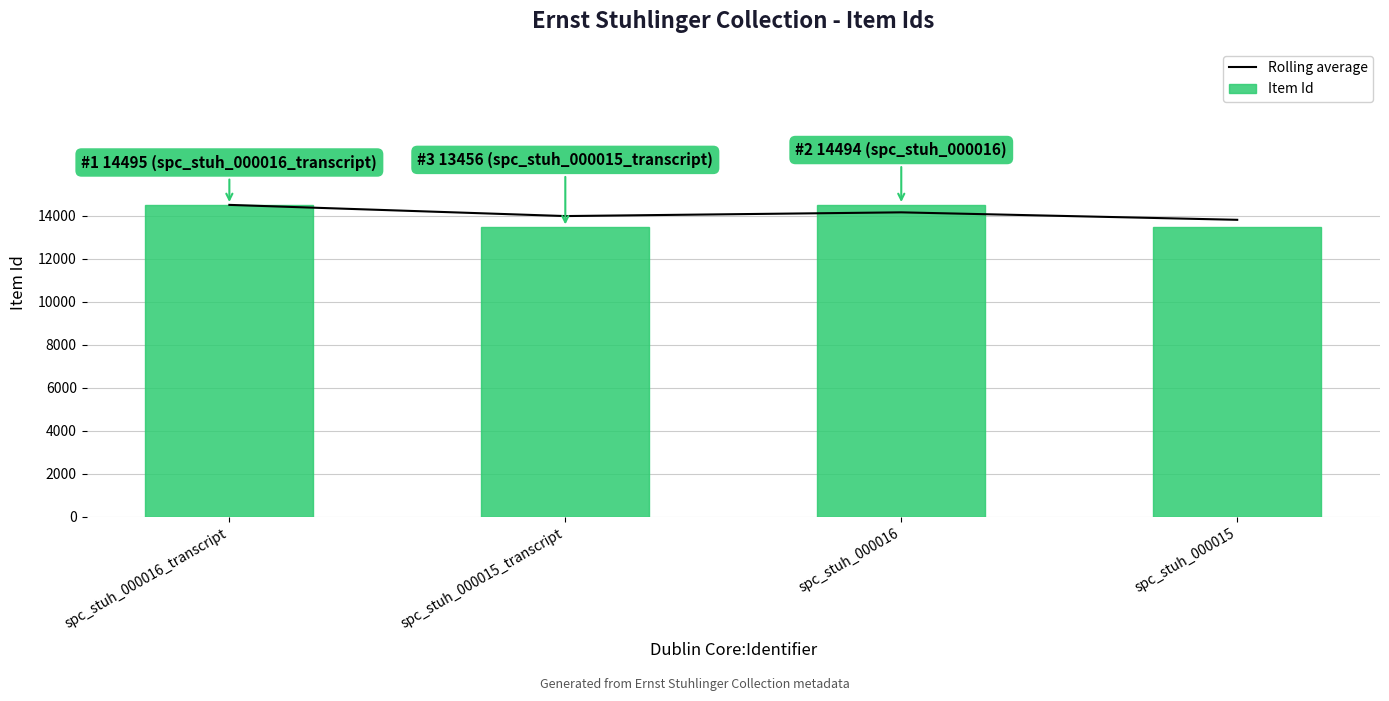

How many distinct data groups are displayed?

2